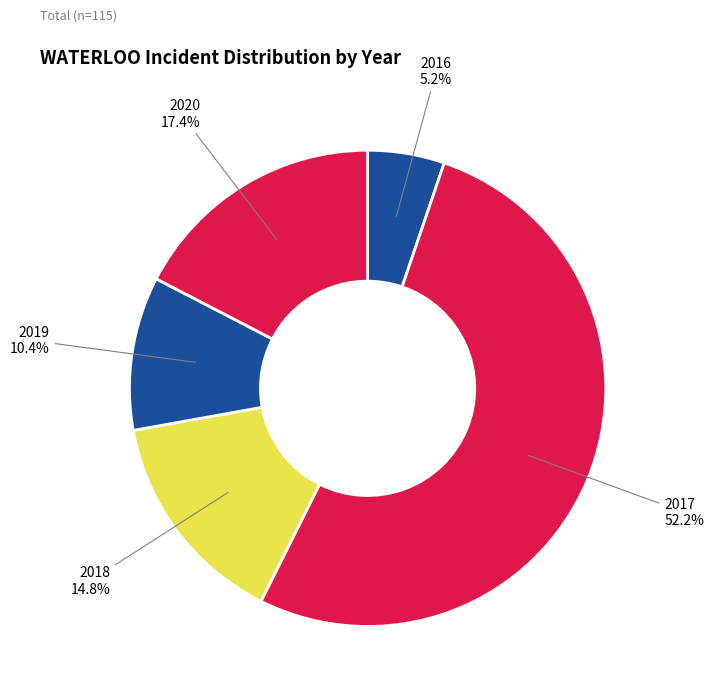

Which has a higher value, 2016 or 2017?

2017